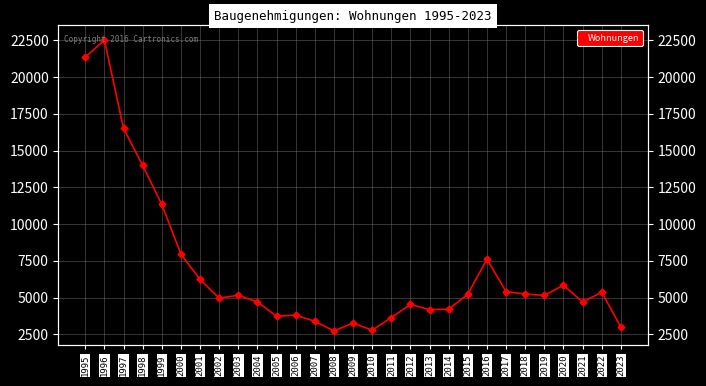

What is the maximum value shown in the chart?

22530